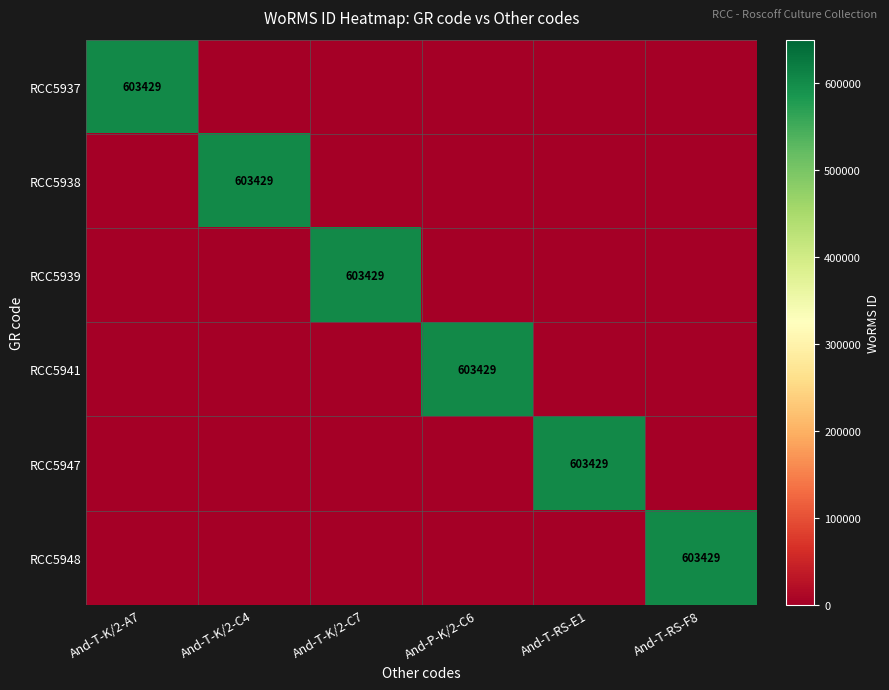

The value of RCC5939 at And-T-K/2-C7 is 818018. True or false?

False